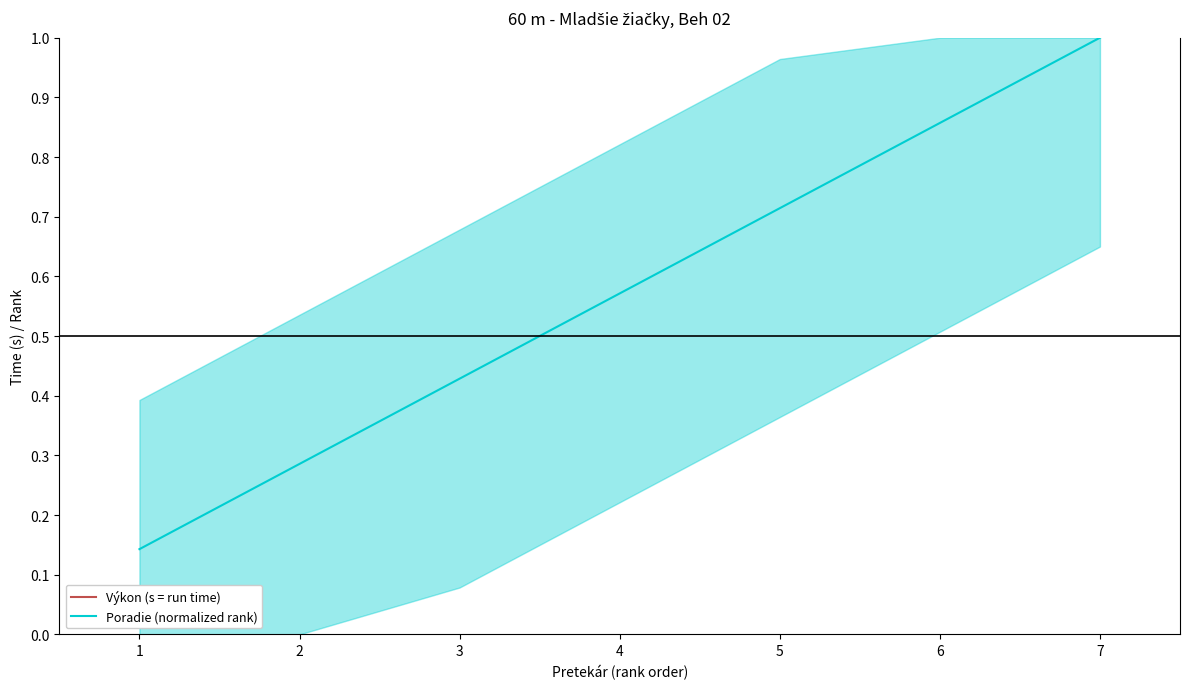

Reading right to left, extract all data points from this chart.

Výkon (s = run time): 7=9.5	6=9.4	5=9.2	4=9.1	3=9.1	2=9.0	1=8.9
Poradie (normalized rank): 7=1.0	6=0.9	5=0.7	4=0.6	3=0.4	2=0.3	1=0.1